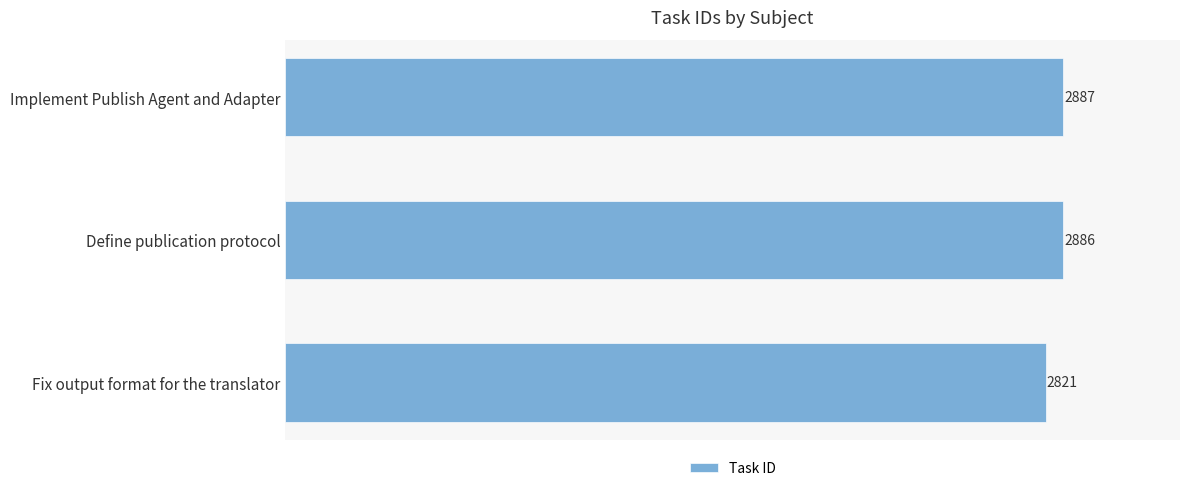

What is the label of the 2nd bar from the top?

Define publication protocol